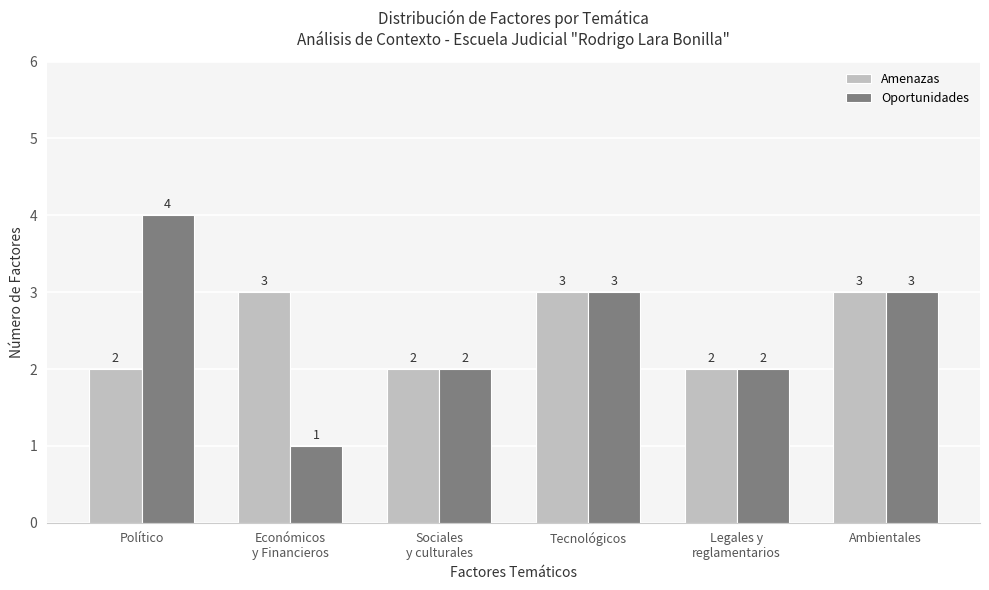

Reading left to right, extract all data points from this chart.

Amenazas: 2	3	2	3	2	3
Oportunidades: 4	1	2	3	2	3